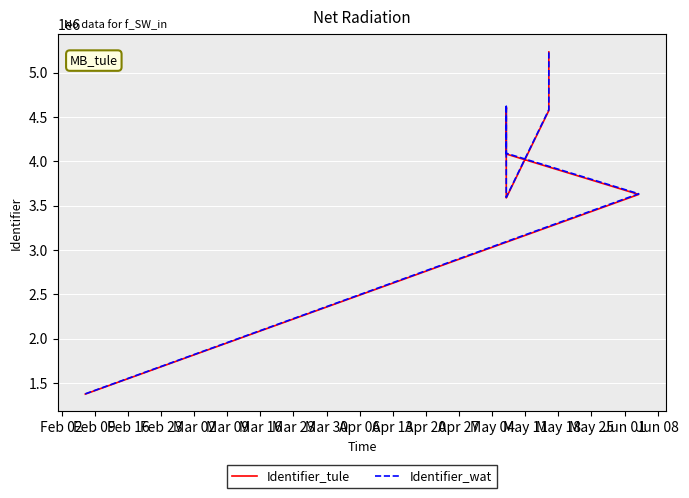

What is the maximum value shown in the chart?

5243151.4